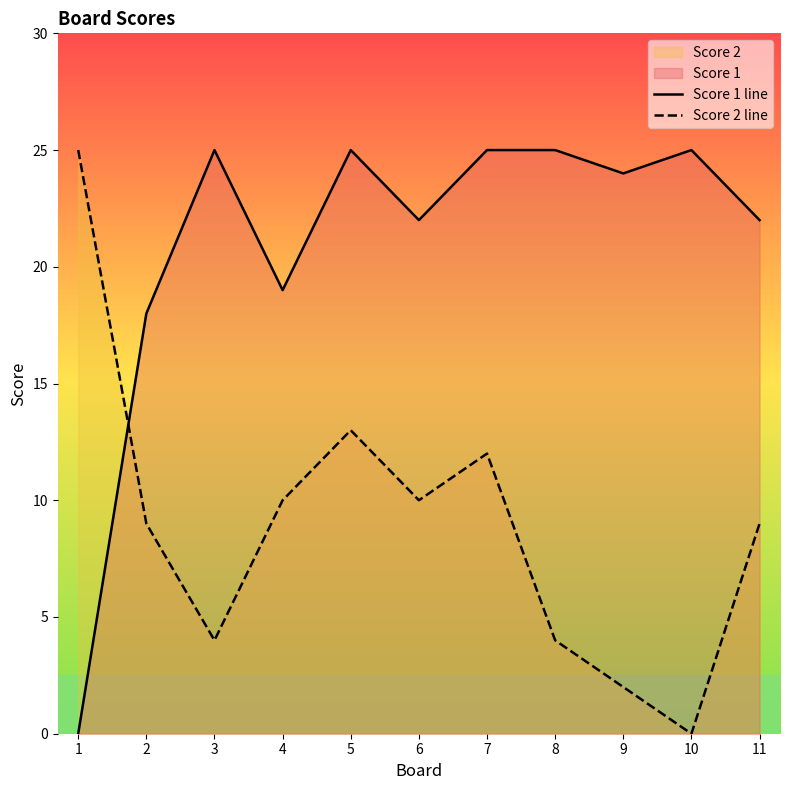

What is the sum of the Score 2 line values at 8 and 9?

6